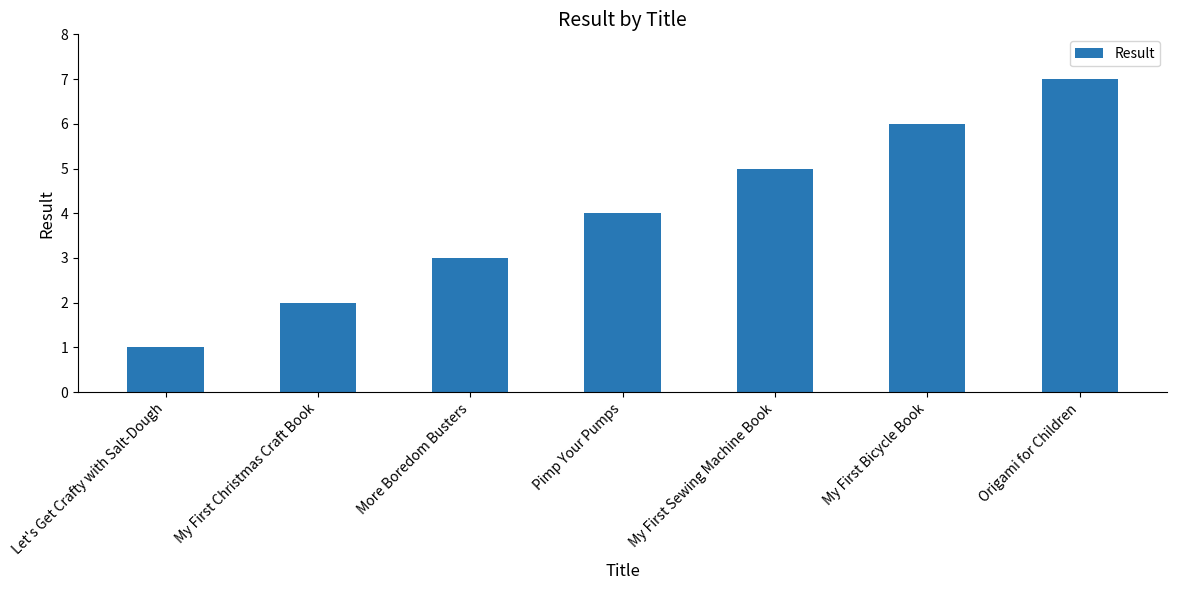

How many data points are less than 4?

3